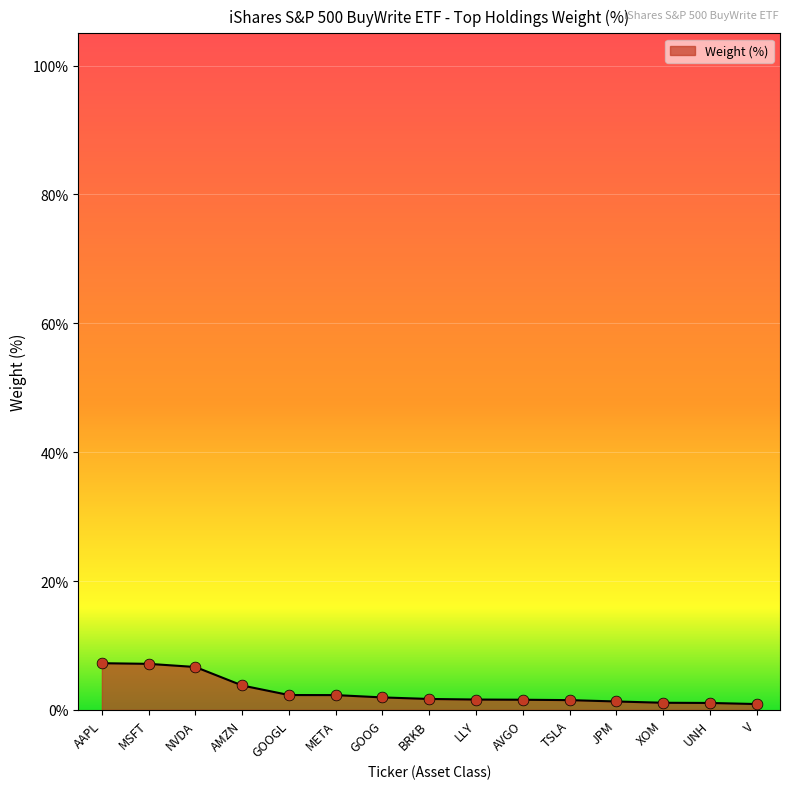

What is the difference between the maximum and minimum values?

6.3